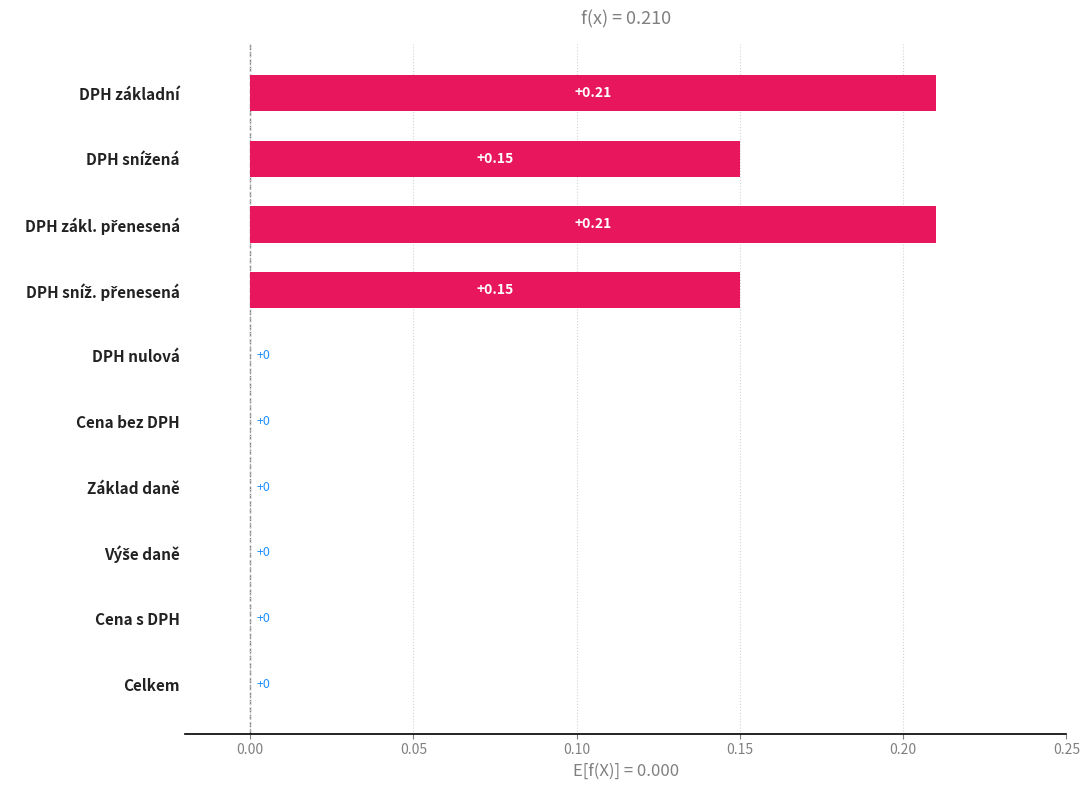

Count the number of categories in the chart.

10